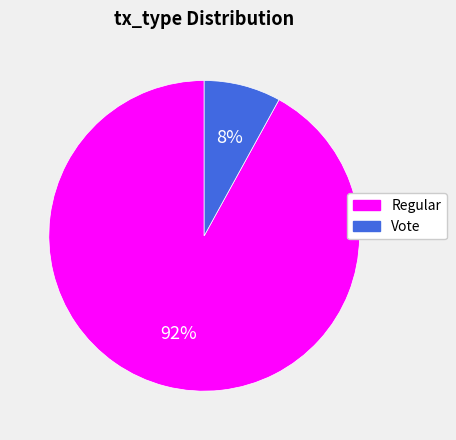

Count the number of slices in the pie.

2